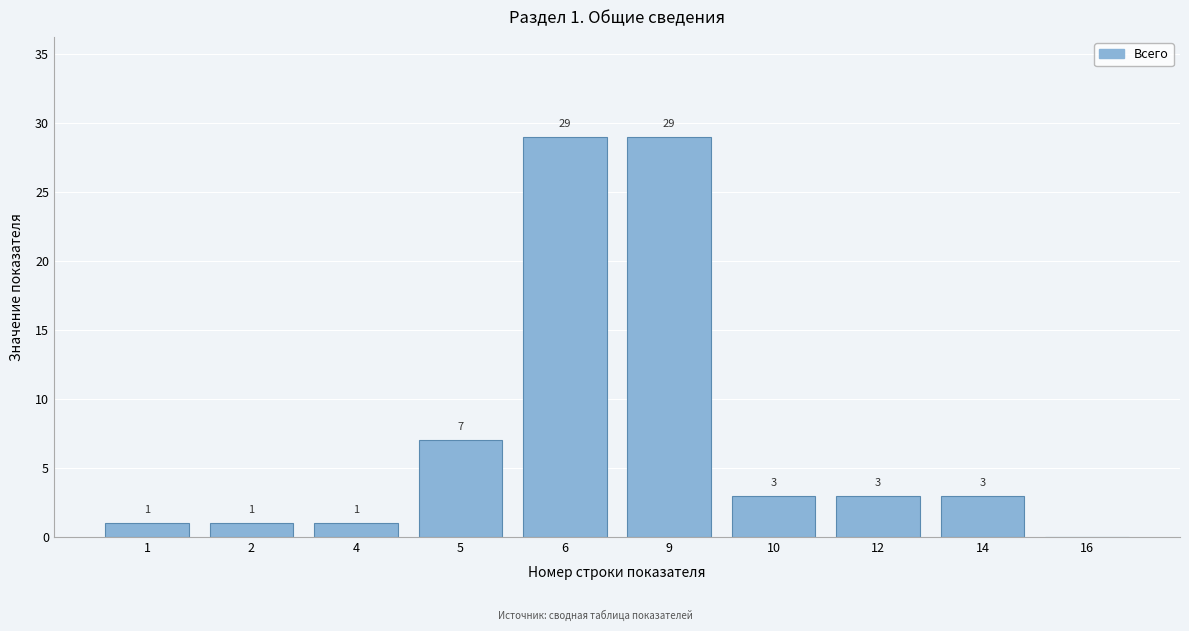

Reading left to right, extract all data points from this chart.

1=1	2=1	4=1	5=7	6=29	9=29	10=3	12=3	14=3	16=0